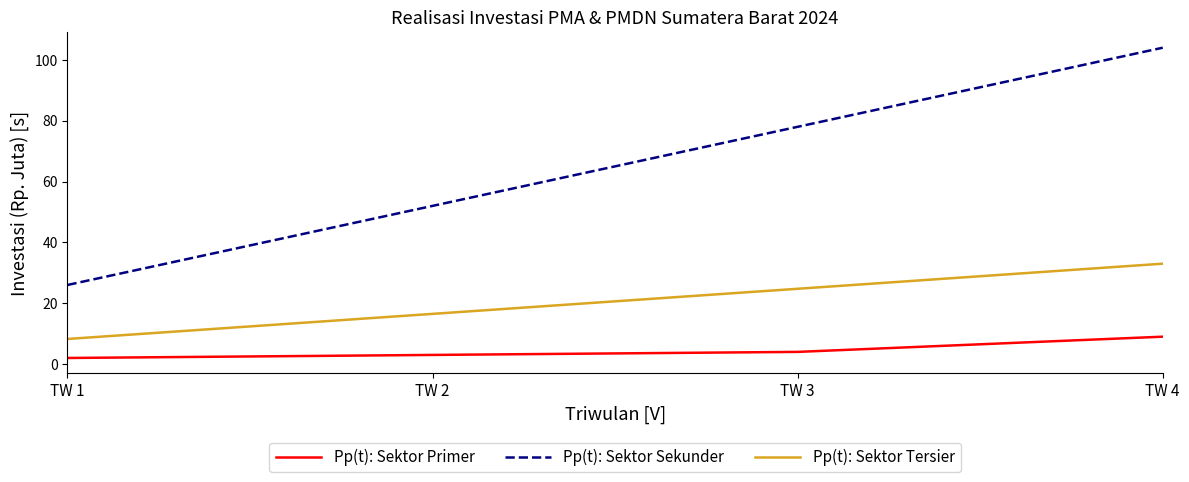

True or false: Pp(t): Sektor Primer and Pp(t): Sektor Sekunder intersect in this chart.

False